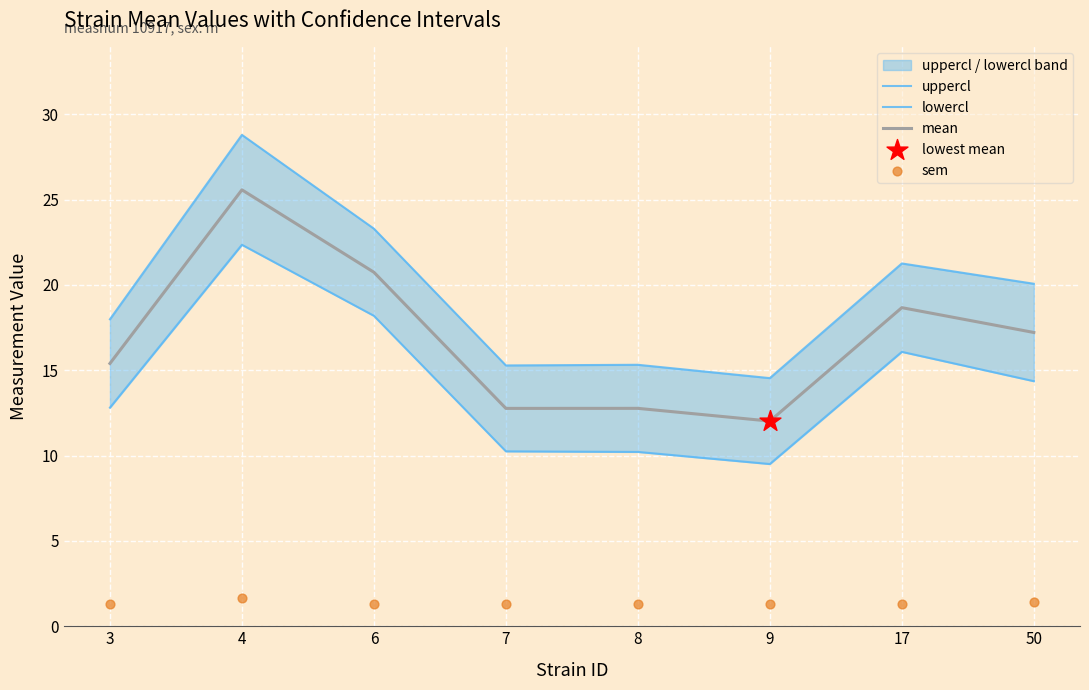

What are all the series names shown in the legend?

uppercl, lowercl, mean, sem